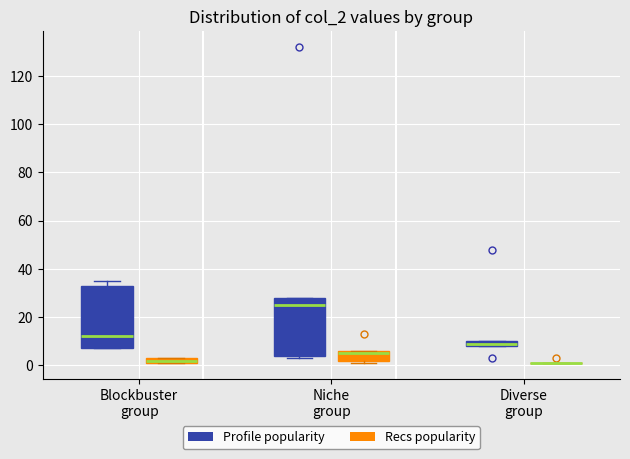

Where is the upper edge of the box for Diverse group (Profile popularity) on the y-axis? The values are not printed on the chart, so give them approximately, as read against the axis.

10